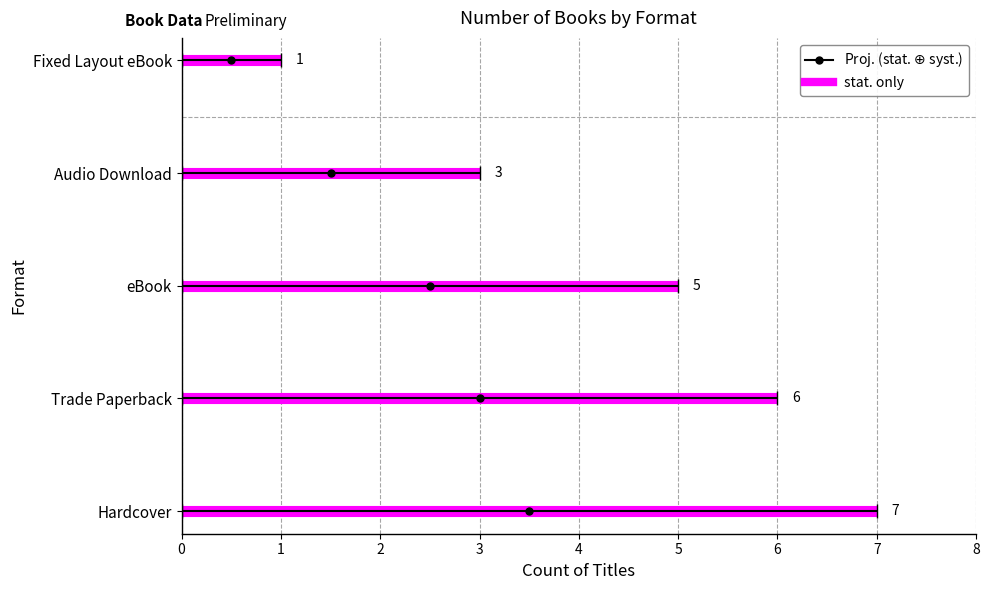

Rank the categories by value from highest to lowest.

Hardcover, Trade Paperback, eBook, Audio Download, Fixed Layout eBook